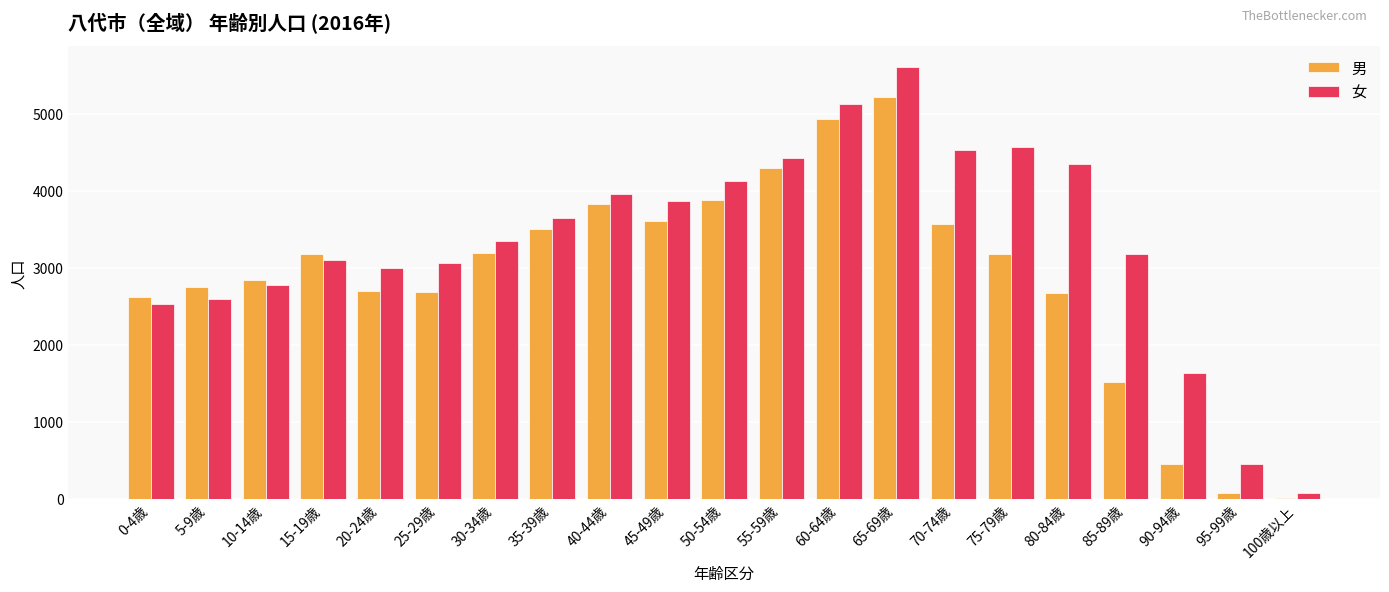

Which category has the highest value in the 女 series?

65-69歳